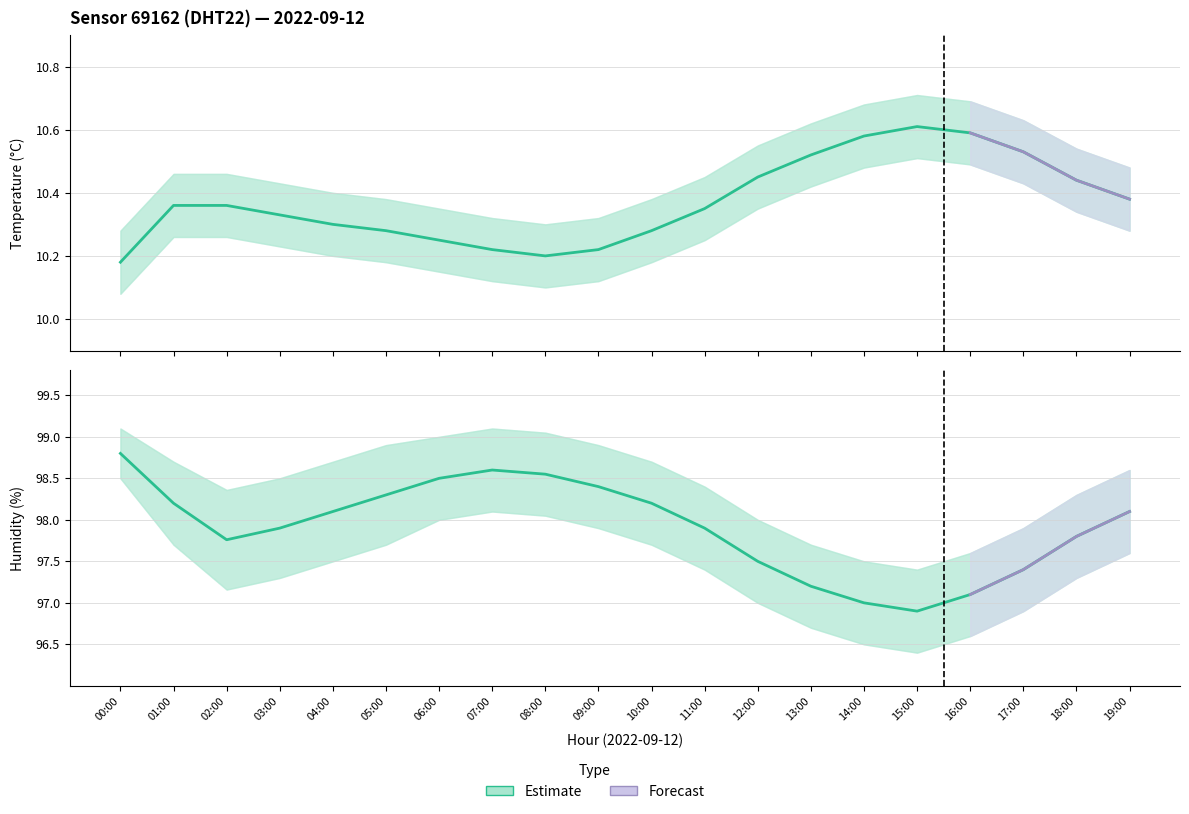

Where is the first local minimum for humidity?

02:00